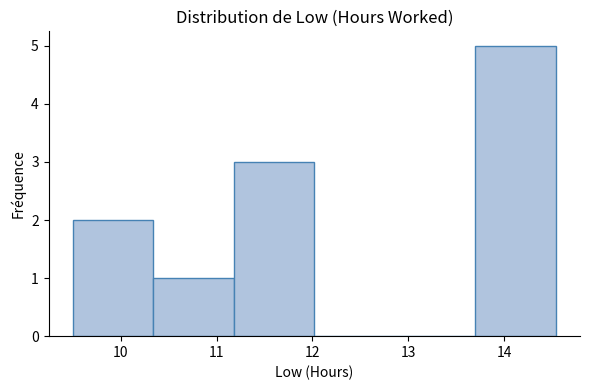

Over which range of the x-axis is the bar tallest?

13.70 to 14.54